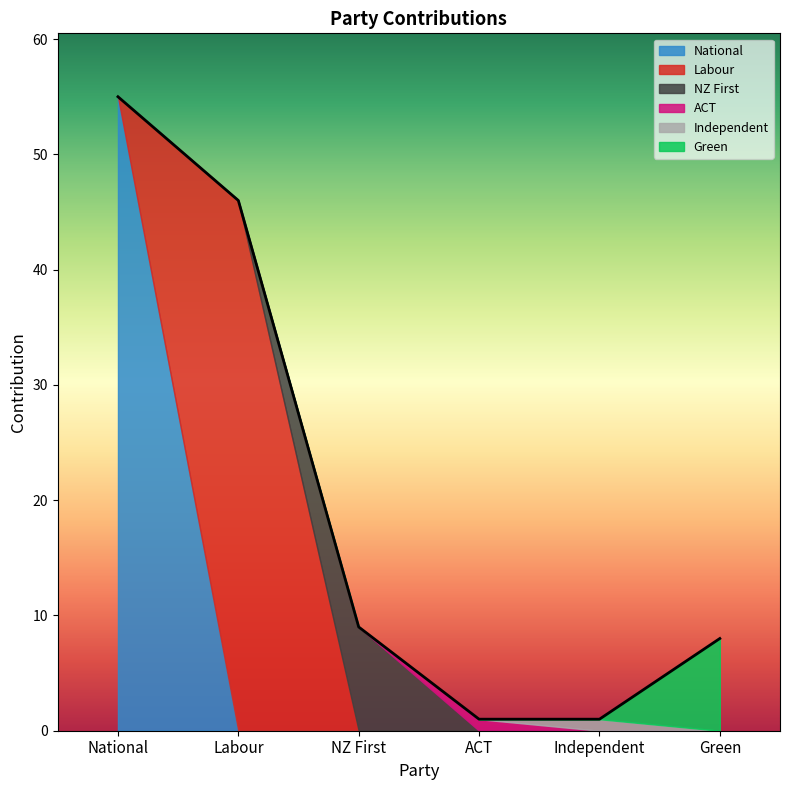

How many lines are shown in the chart?

6